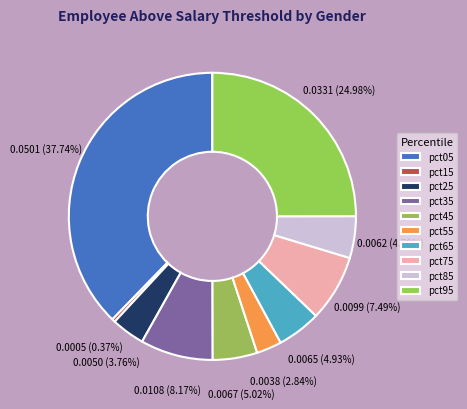

Count the number of slices in the pie.

10